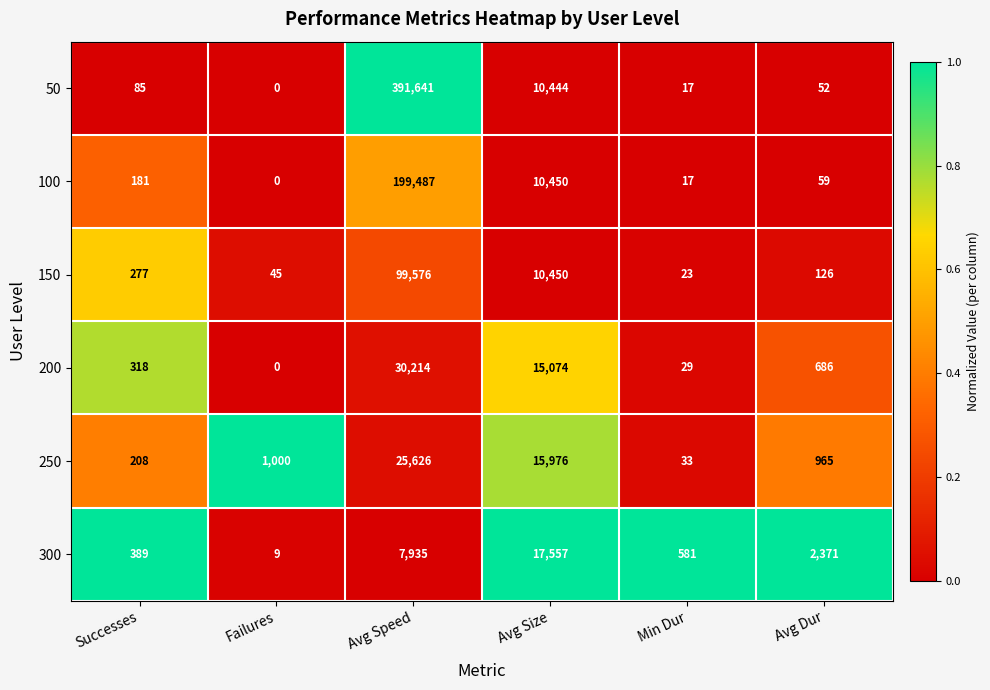

How many data points does each series have?

6